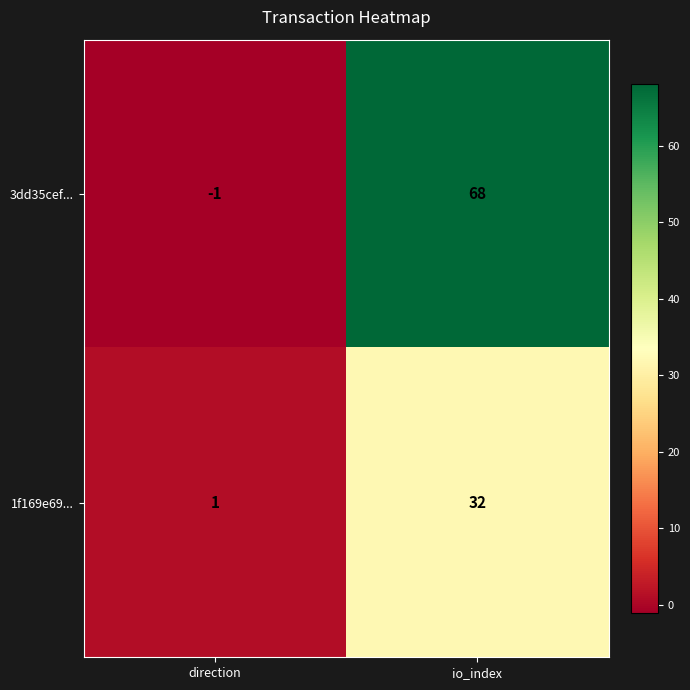

List the series in order of their overall mean, highest first.

3dd35cef..., 1f169e69...